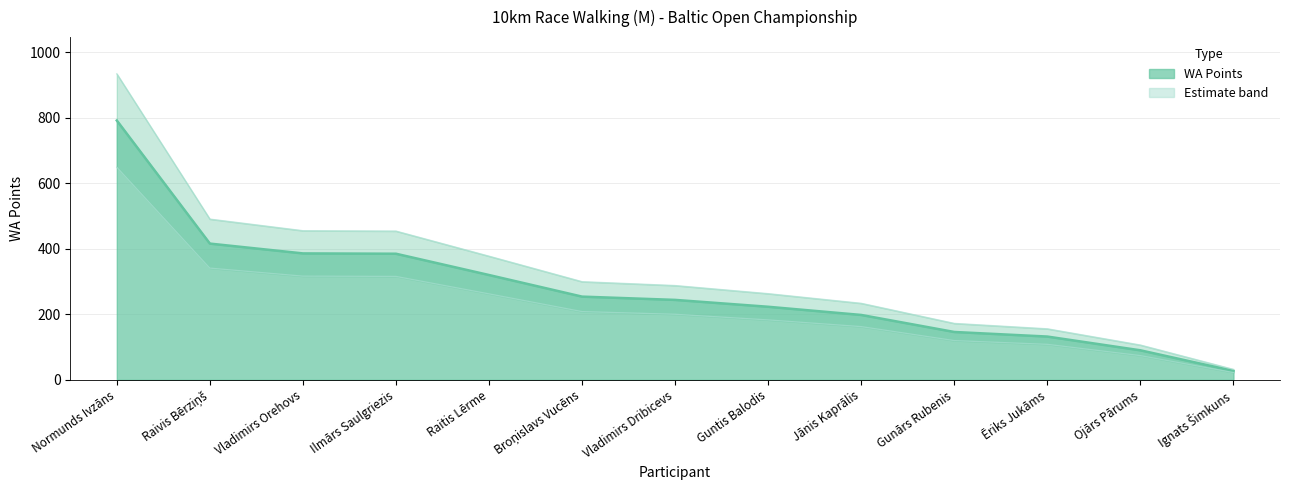

Which label corresponds to the largest value in the chart?

Normunds Ivzāns